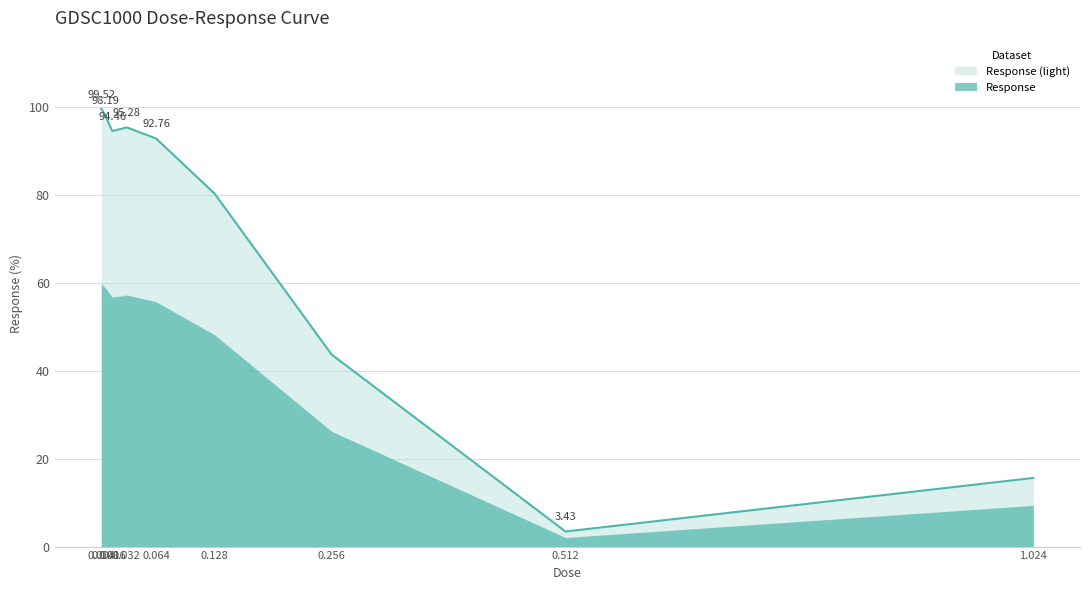

At which label is the value closest to 51?

0.256